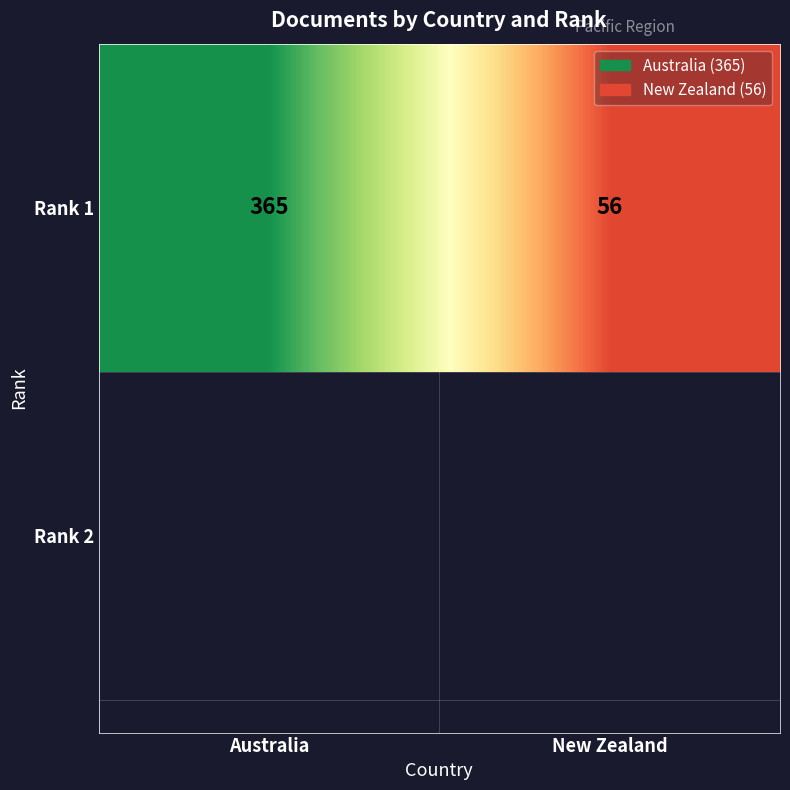

Reading left to right, what are all the values shown in this chart?

365	56